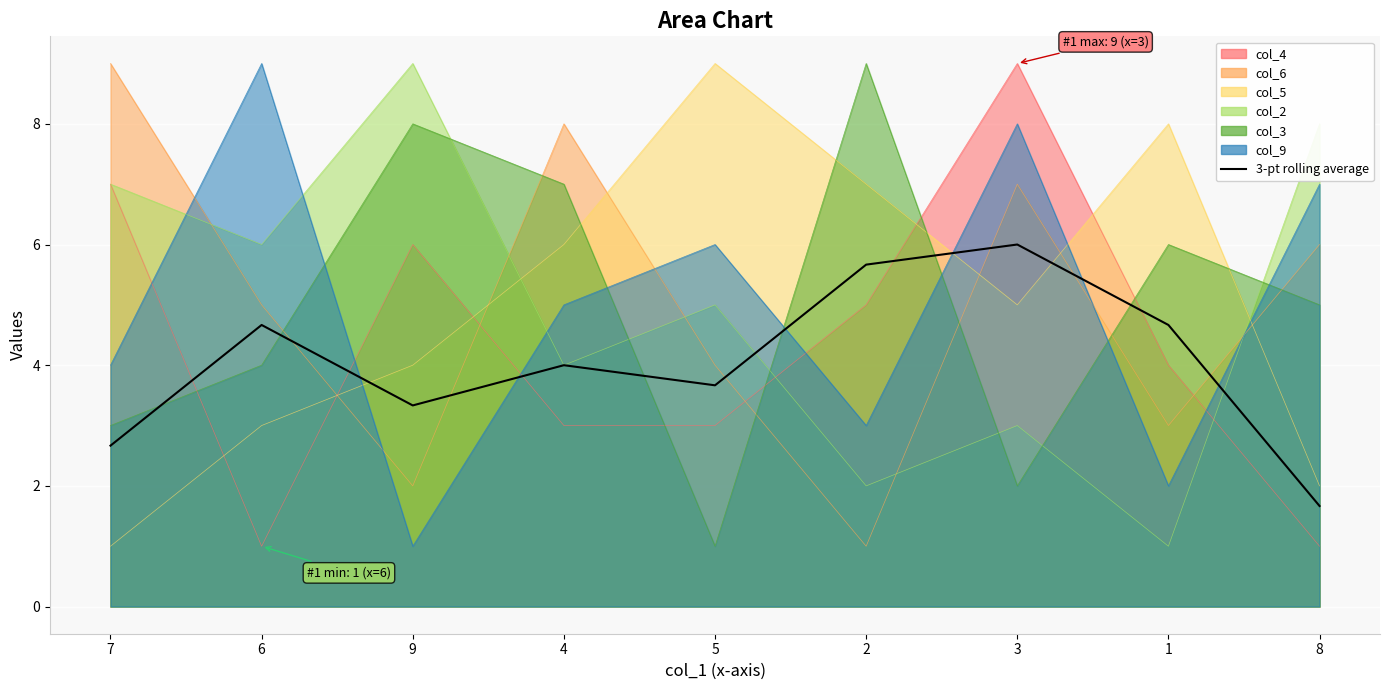

Is it true that the value at 7 is 2.7?

True